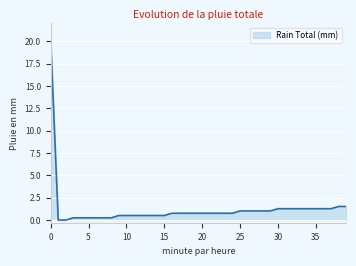

What is the greatest value displayed?

20.3